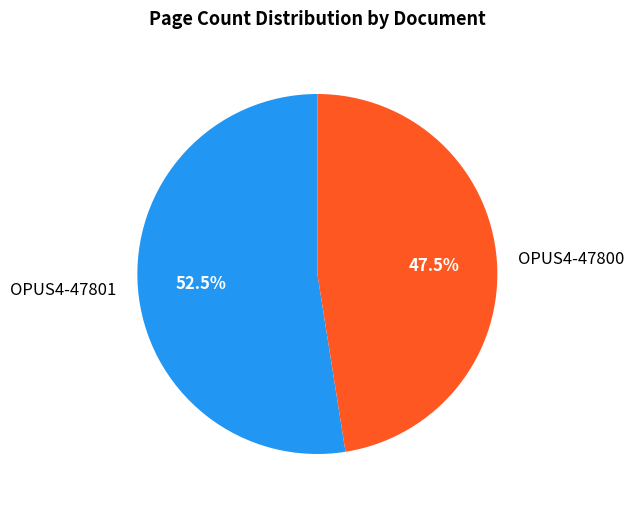

How many segments does this pie chart have?

2